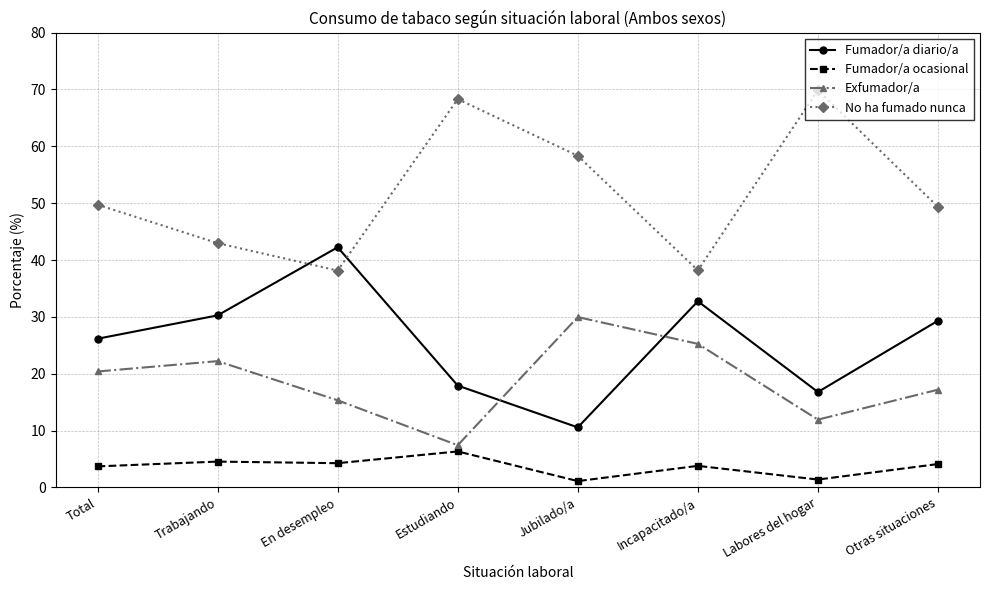

What are all the series names shown in the legend?

Fumador/a diario/a, Fumador/a ocasional, Exfumador/a, No ha fumado nunca